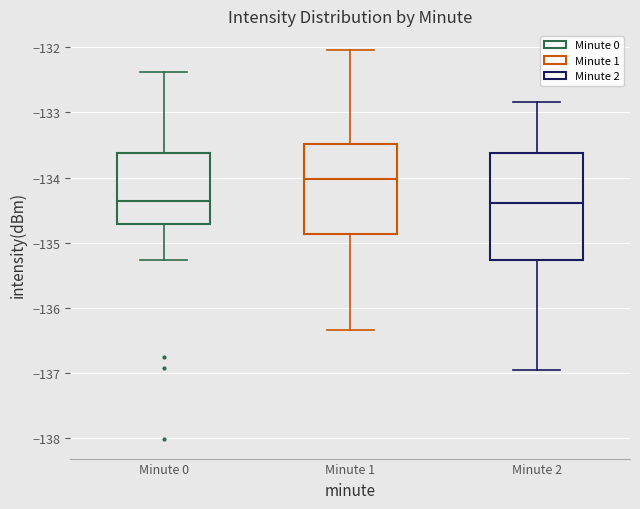

Comparing the boxes themselves (not the whiskers), which one is the tallest?

Minute 2